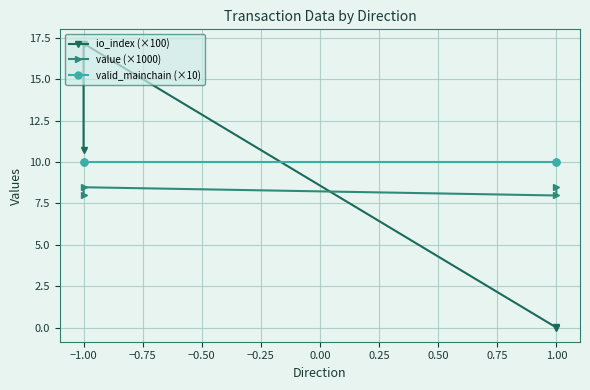

The value of valid_mainchain (×10) at 1.00 is 10.0. True or false?

True